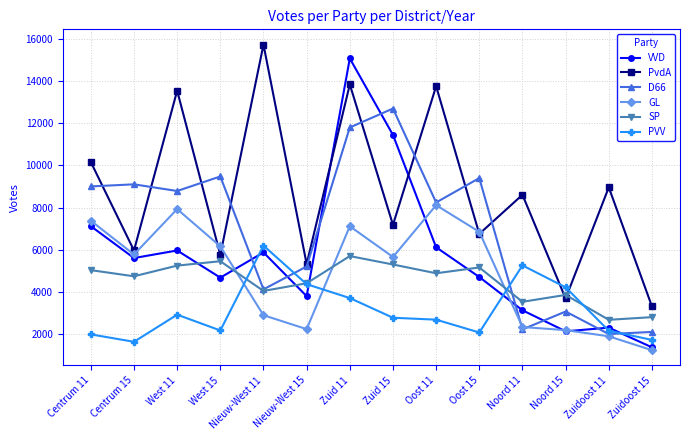

Is the value of PvdA at Zuid 11 greater than the value of D66 at West 15?

Yes